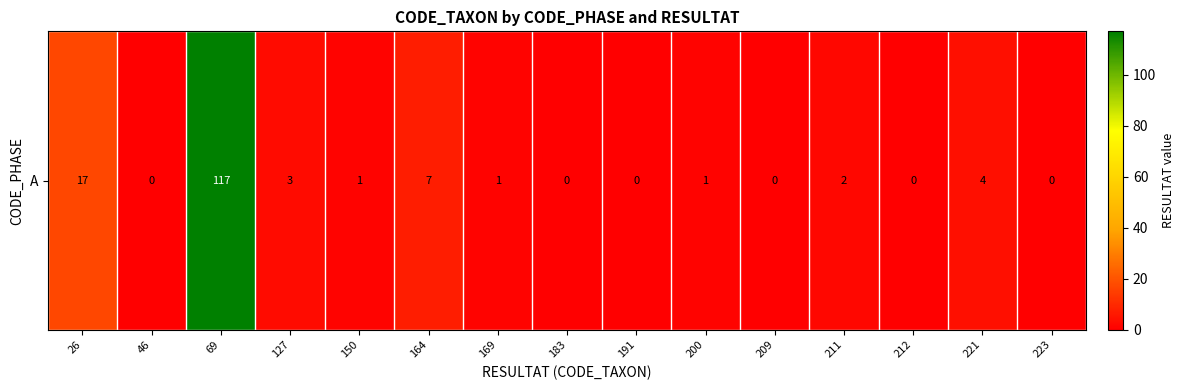

What is the maximum value shown in the chart?

117